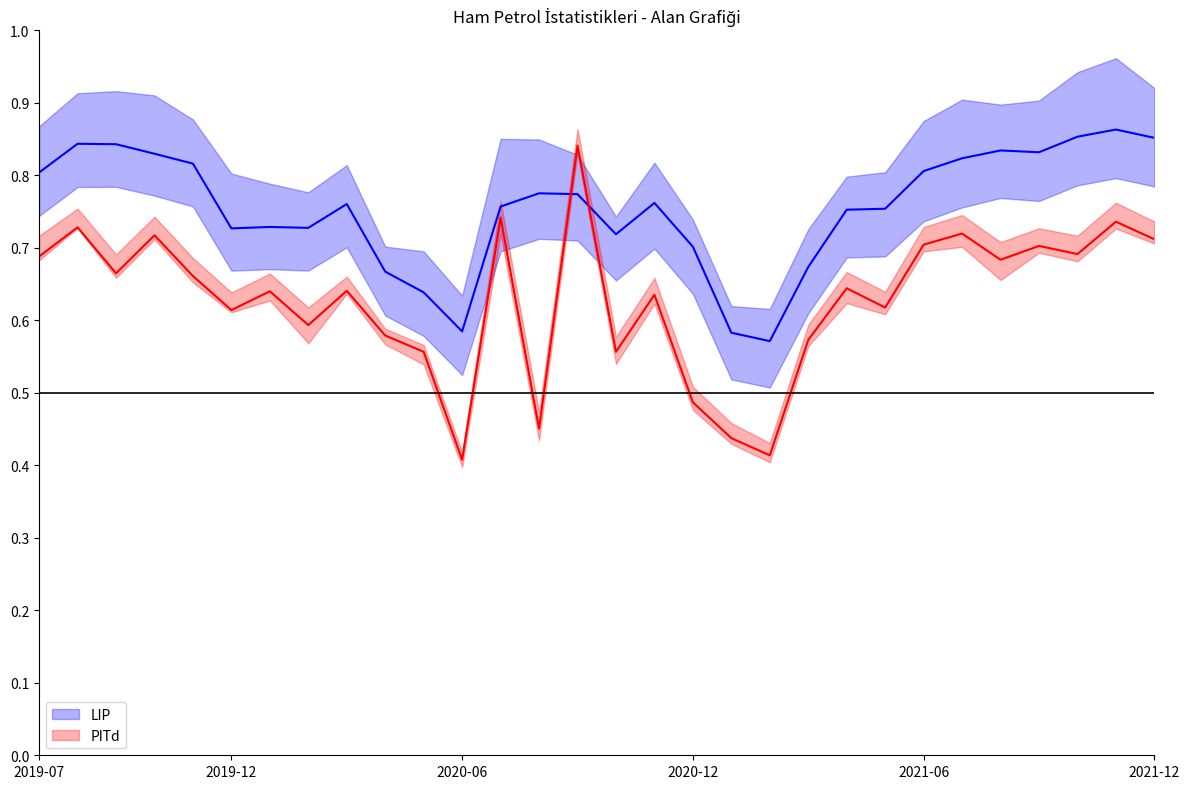

Which series changed the most between 2020-12 and 2021-12?

PITd